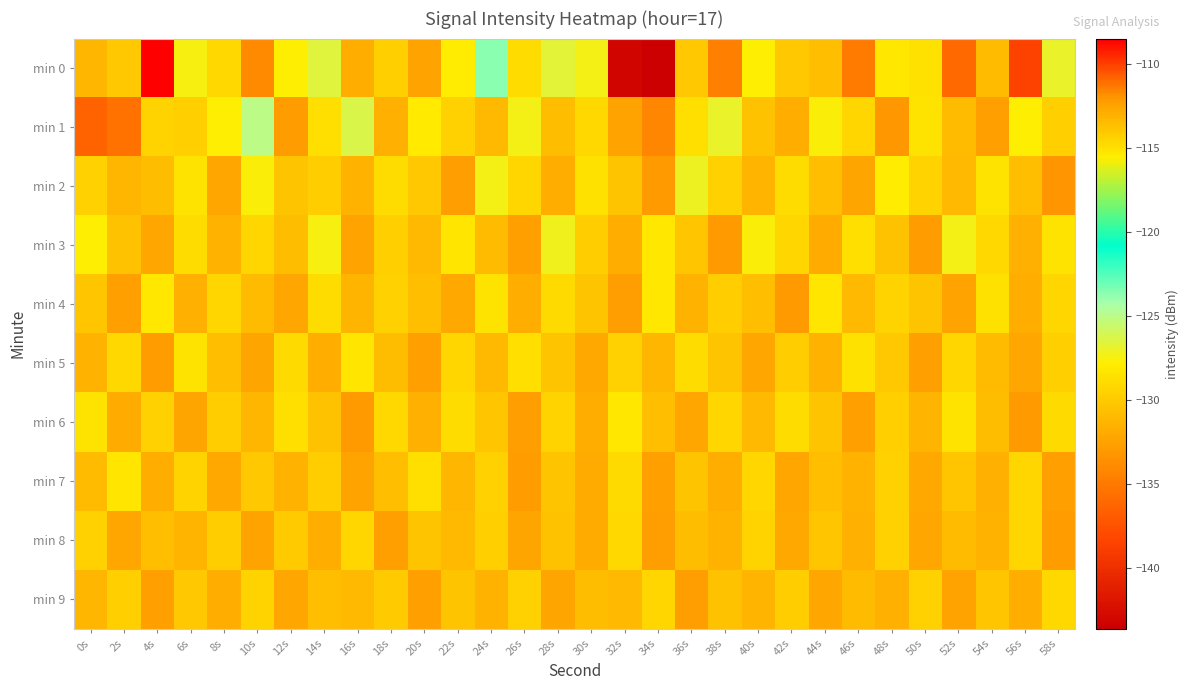

Which series has the largest range (max minus min)?

min 0